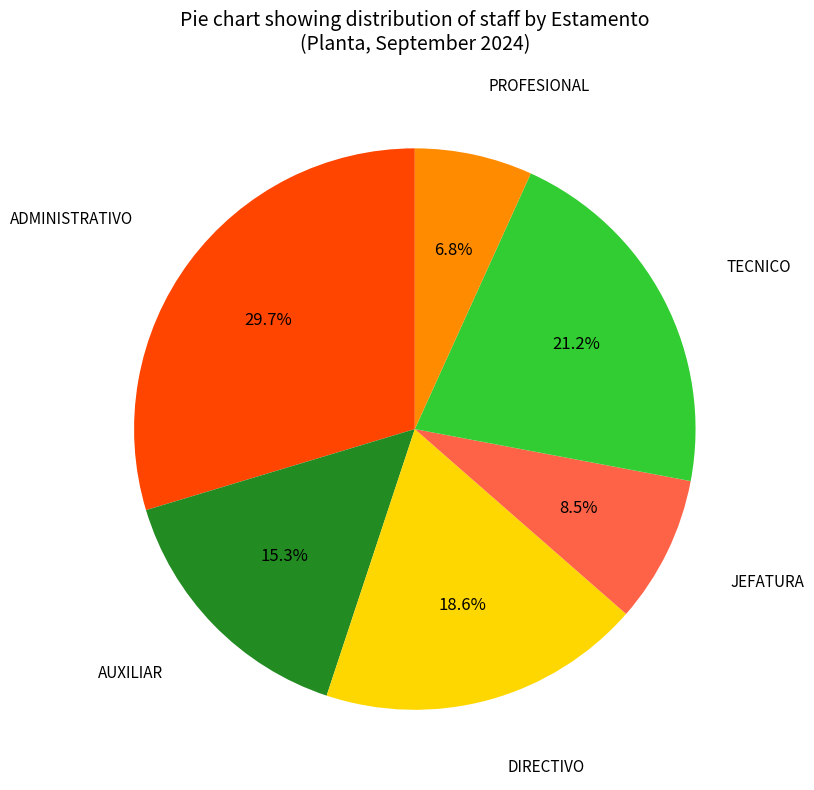

How many segments does this pie chart have?

6